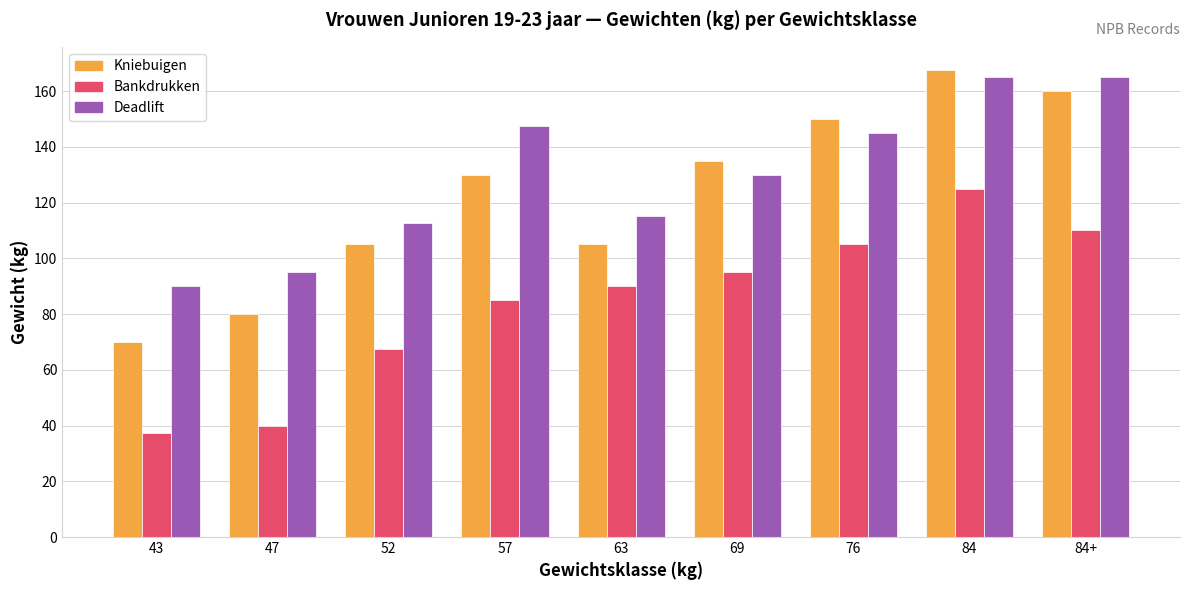

What is the label of the 5th bar from the left?

63